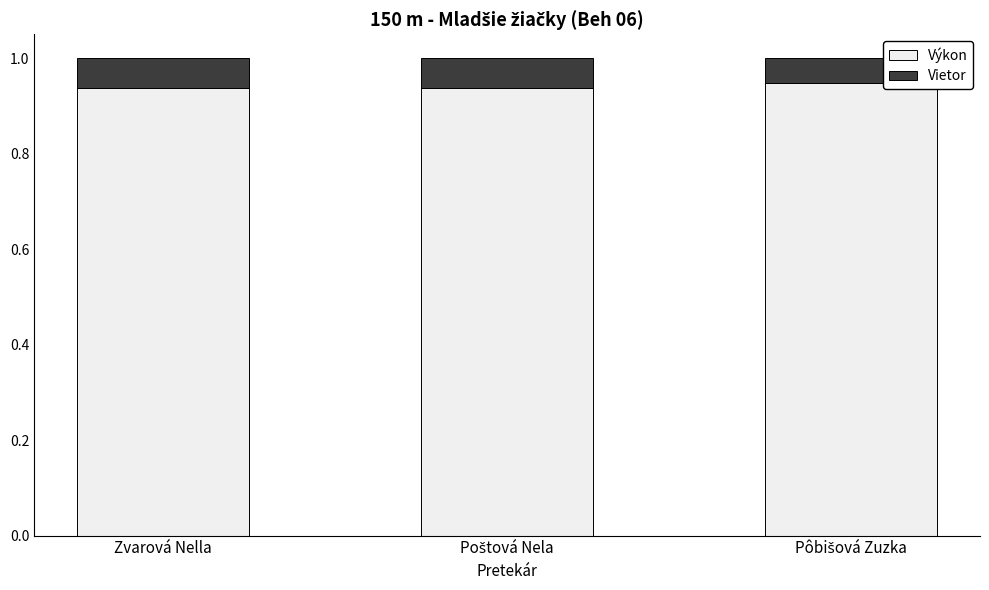

How many Výkon values are between 0 and 1?

3